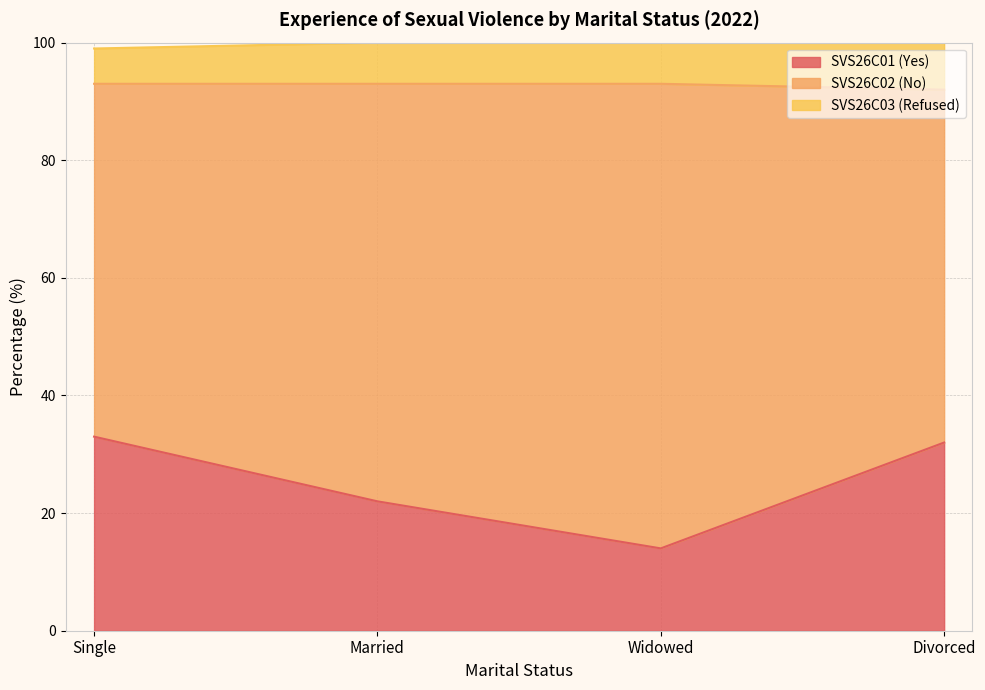

True or false: SVS26C03 (Refused) and SVS26C01 (Yes) cross at least once.

False